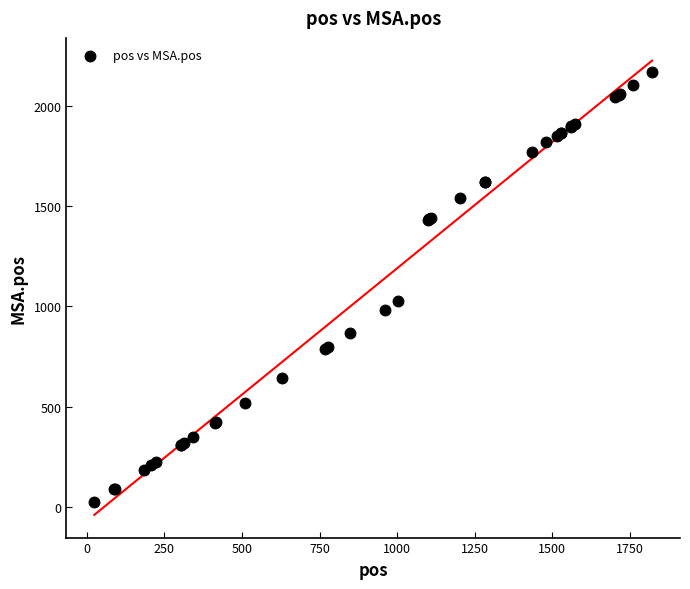

What Y value in the scatter plot is closest to 1095?

1025